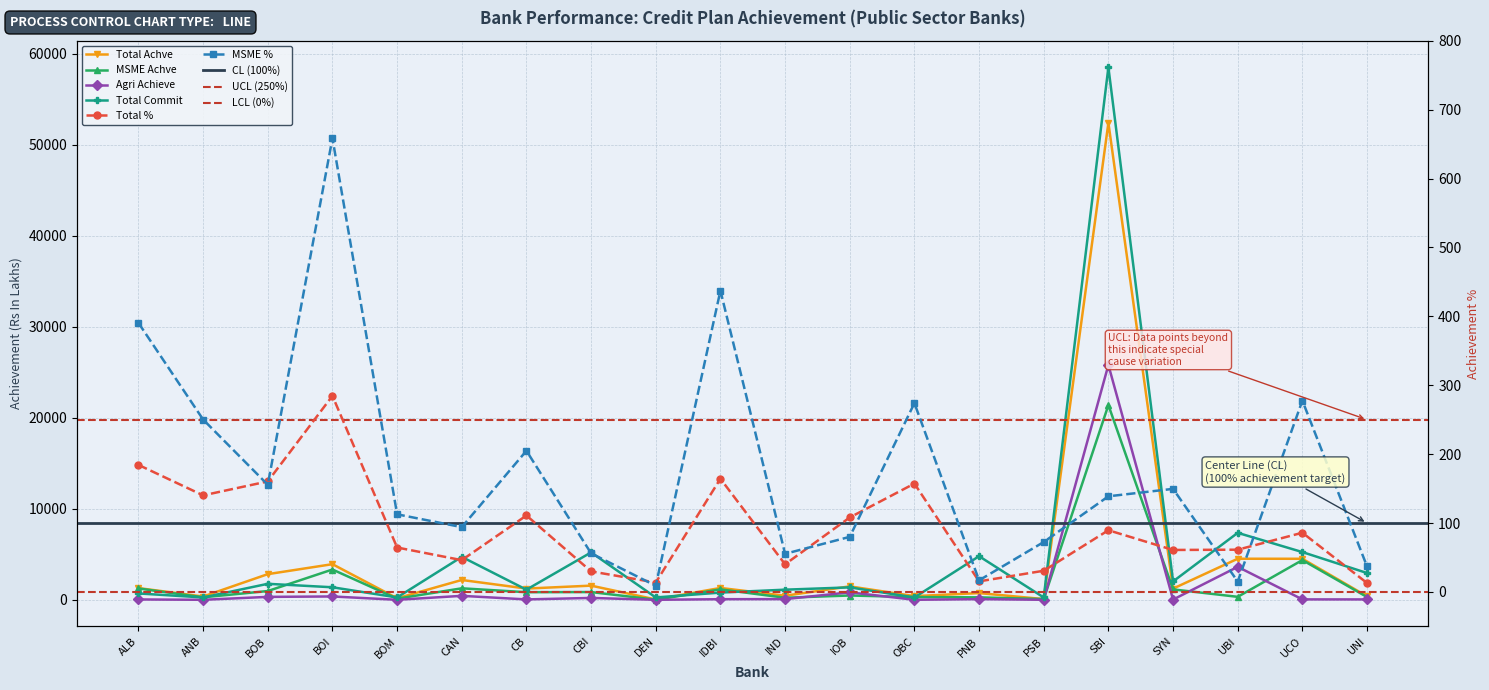

Which series has the largest total across all categories?

Total Commit